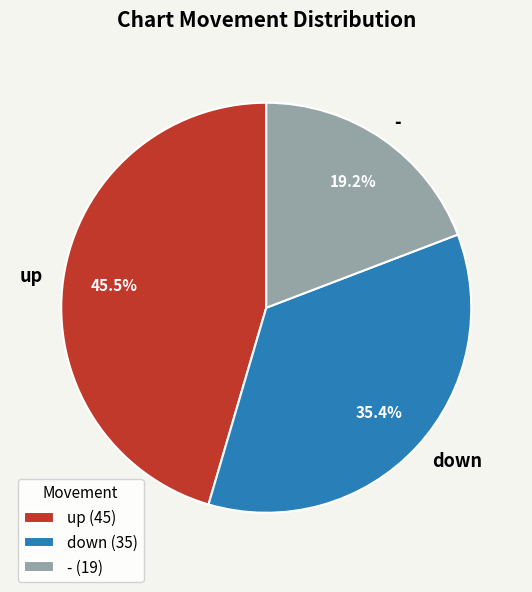

Which category has the smallest portion of the pie?

-